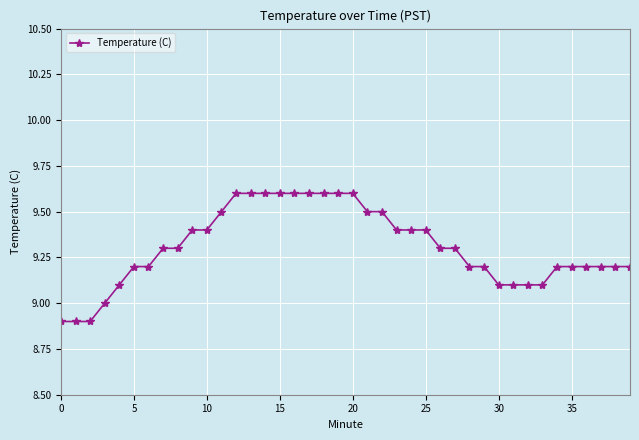

What is the average value?

9.3